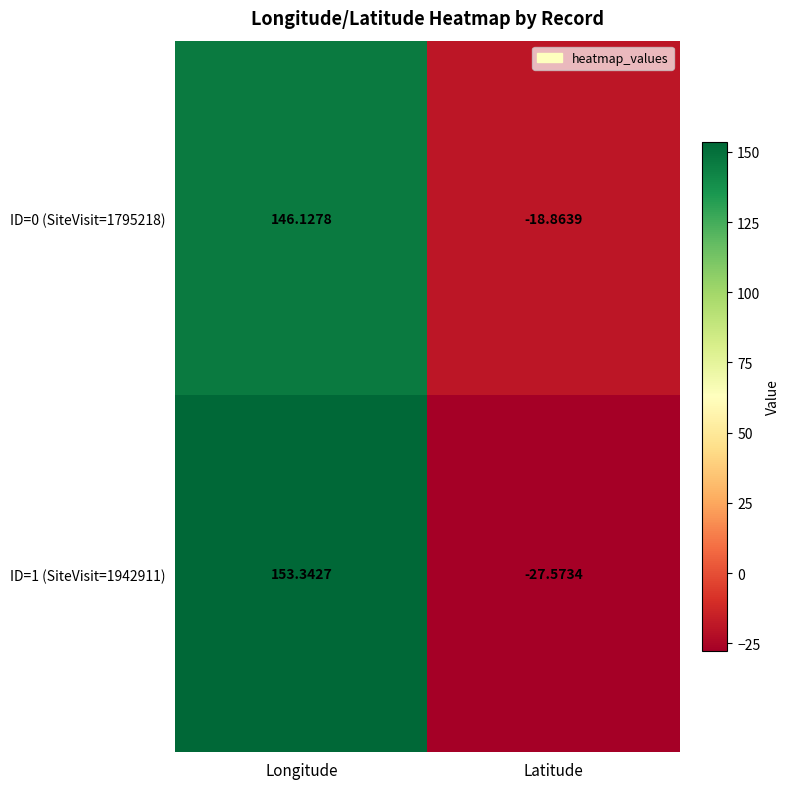

At which label does ID=1 (SiteVisit=1942911) reach its minimum?

Latitude